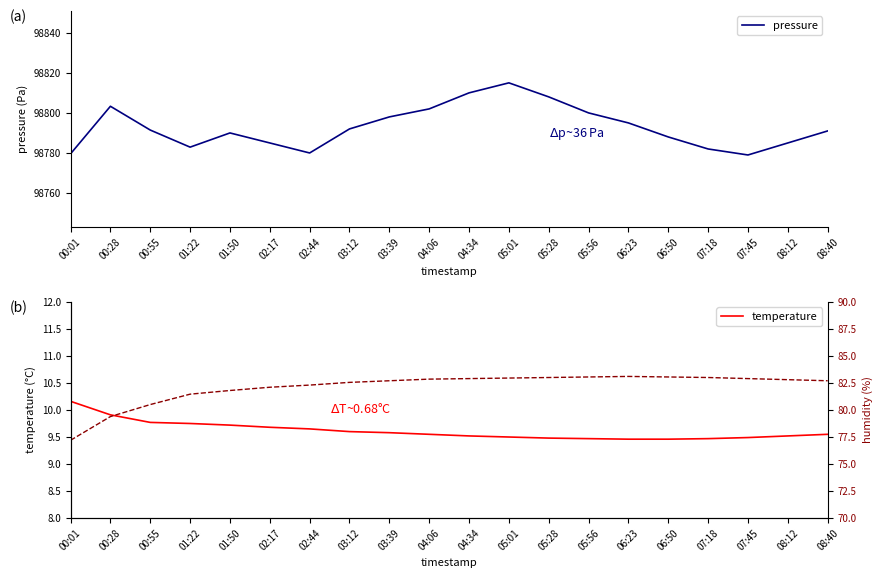

Does the chart have visible grid lines?

No